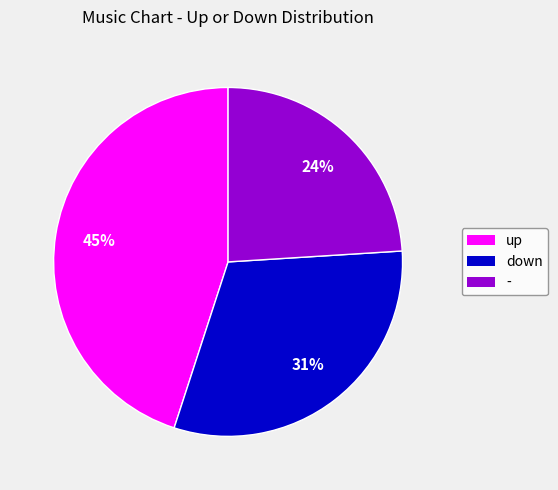

To the nearest percent, what portion does - represent?

24%